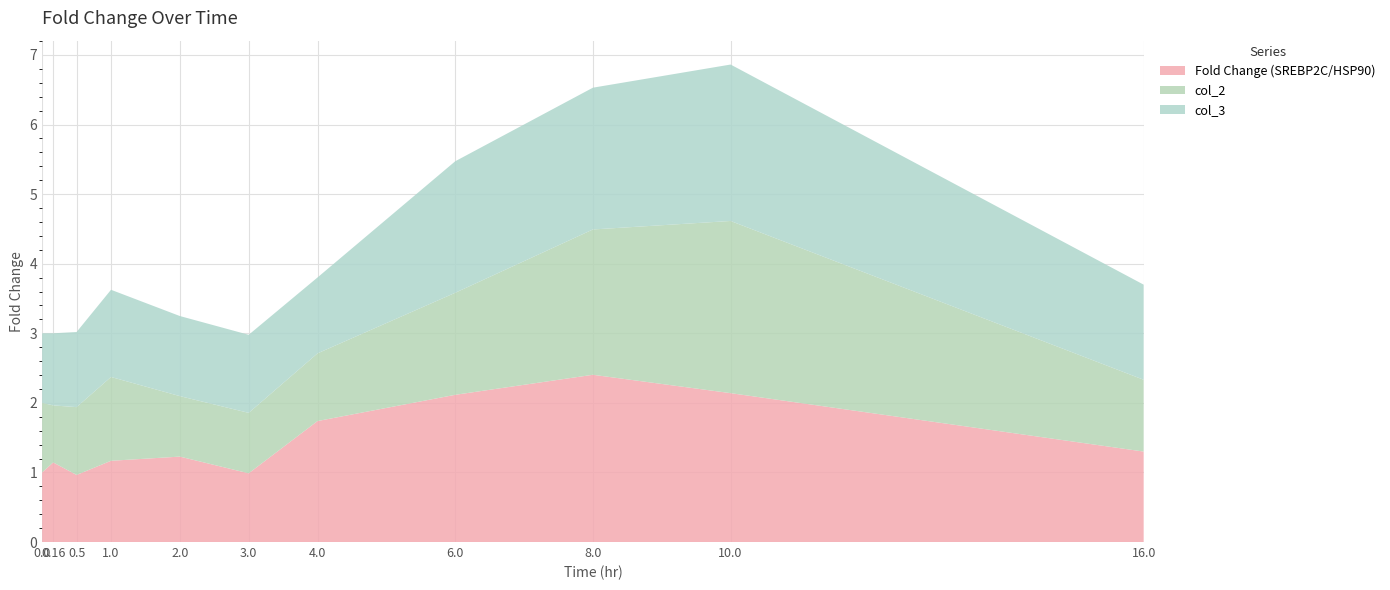

Reading right to left, extract all data points from this chart.

Fold Change (SREBP2C/HSP90): 1.3	2.1	2.4	2.1	1.7	1.0	1.2	1.2	1.0	1.1	1.0
col_2: 1.0	2.5	2.1	1.5	1.0	0.9	0.9	1.2	1.0	0.8	1.0
col_3: 1.4	2.2	2.0	1.9	1.1	1.1	1.2	1.3	1.1	1.0	1.0